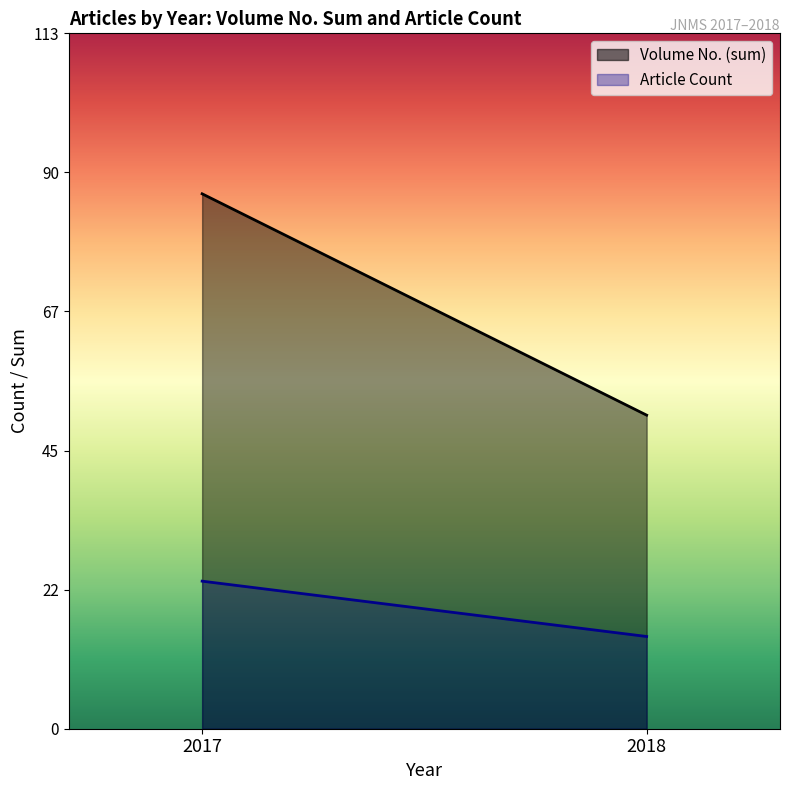

Which series has the largest total across all categories?

Issue No.